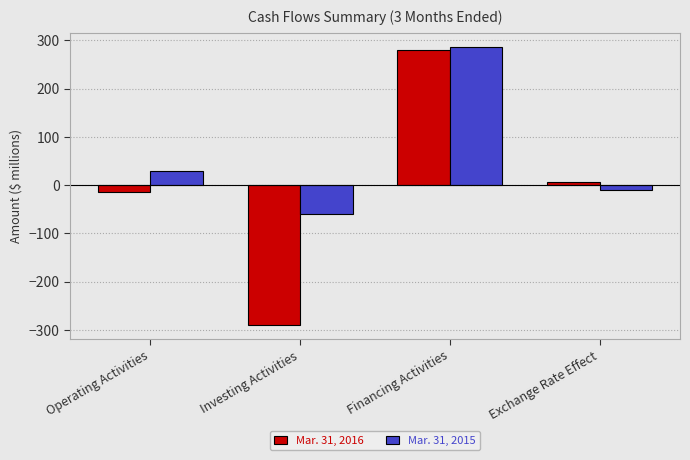

How many categories are shown in the chart?

4